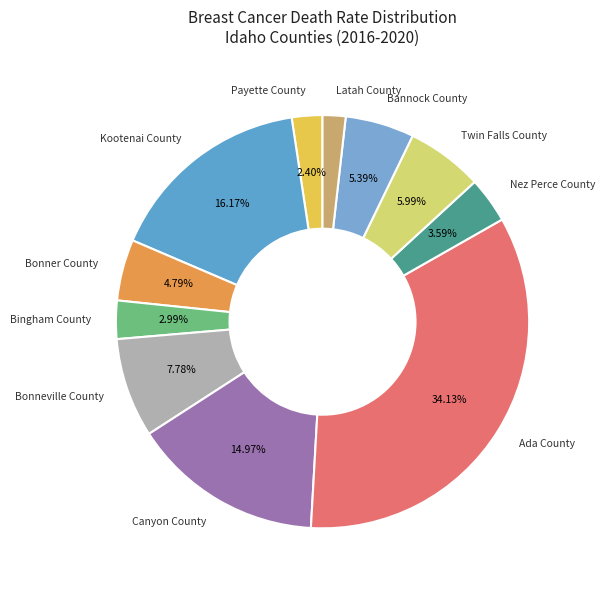

Which category has the biggest portion of the pie?

Ada County